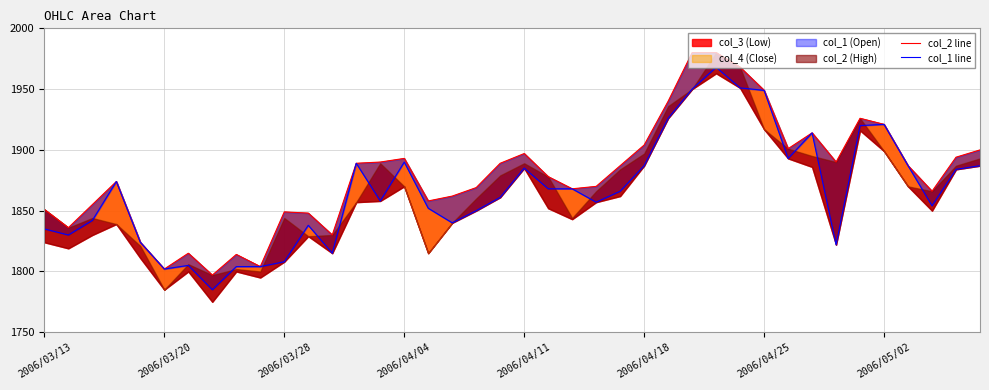

Where is col_2 line nearest to the value 1888?

13